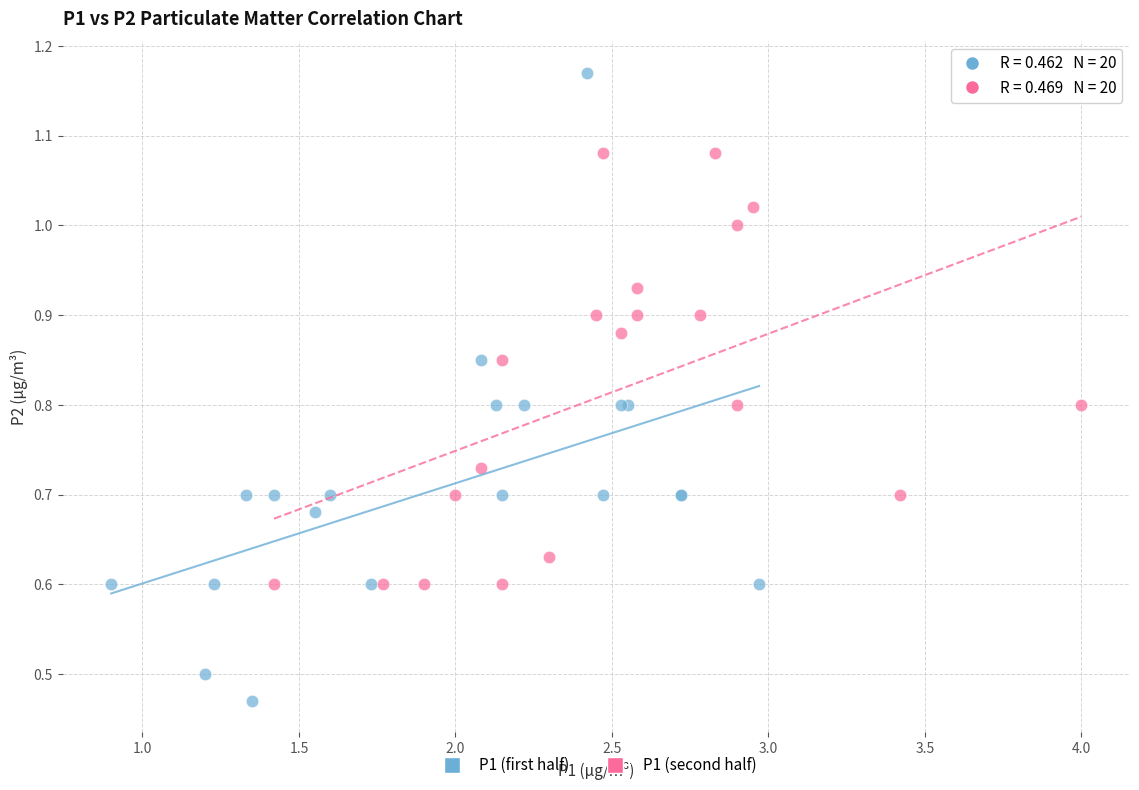

Which series contains the highest Y value?

P1 (first half)